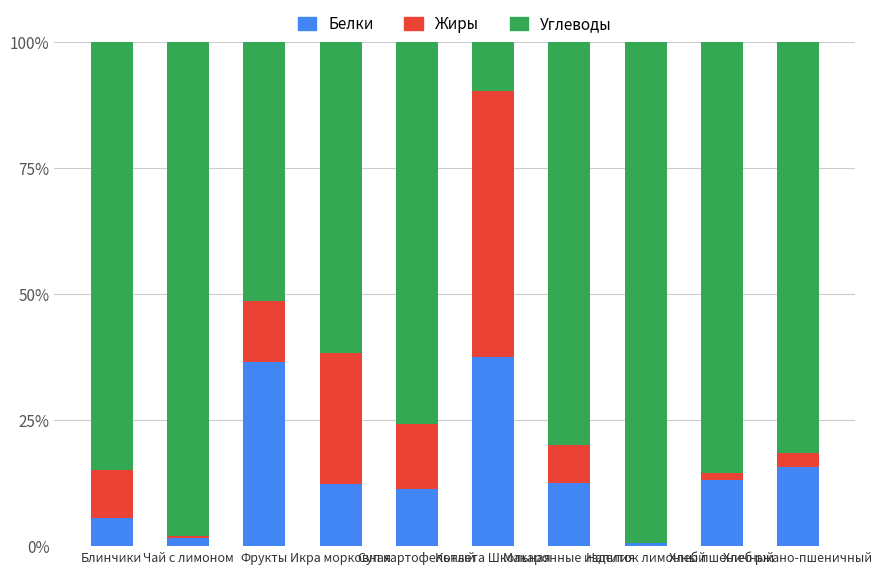

What is the highest value of the Белки series?

37.7